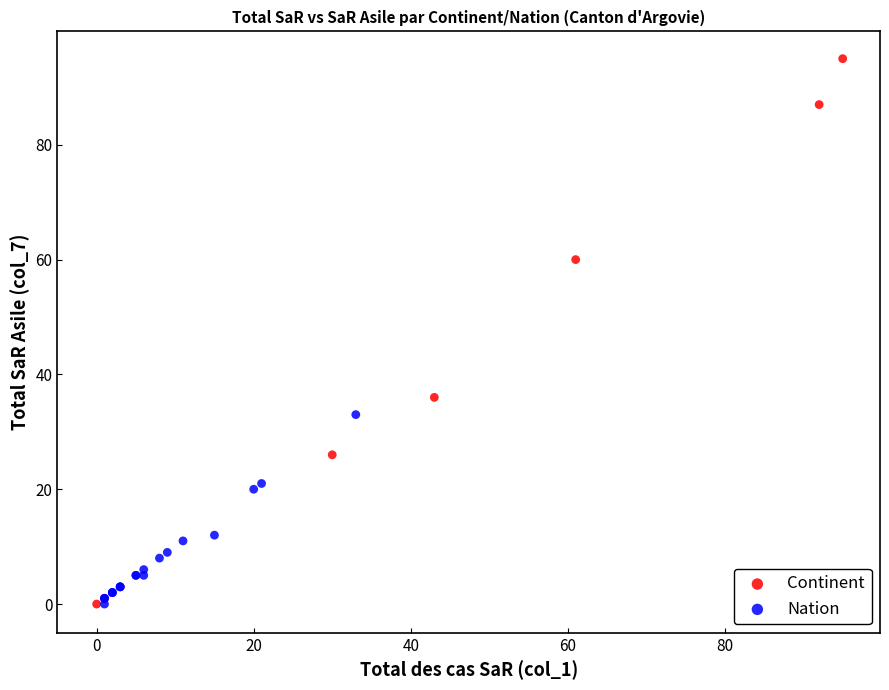

Which series has the widest spread of Y values?

Continent